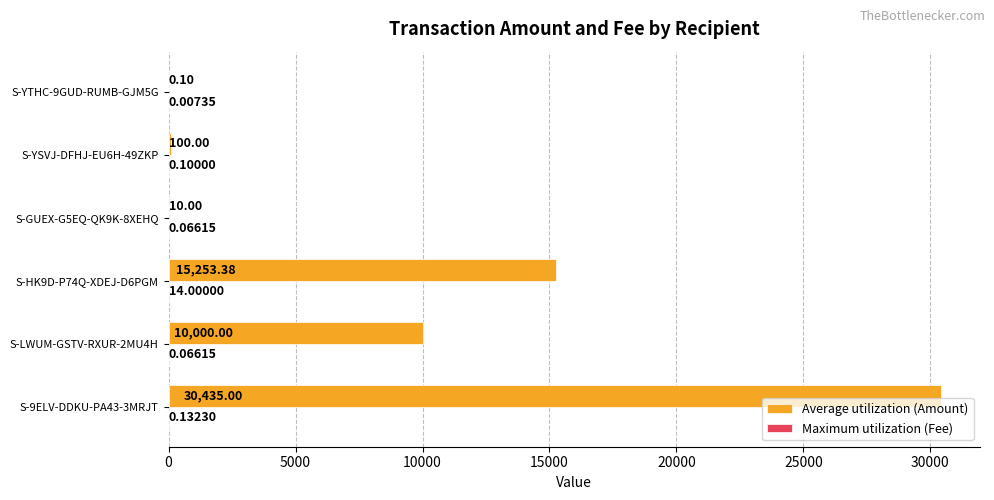

At which category is the sum across all series the highest?

S-9ELV-DDKU-PA43-3MRJT